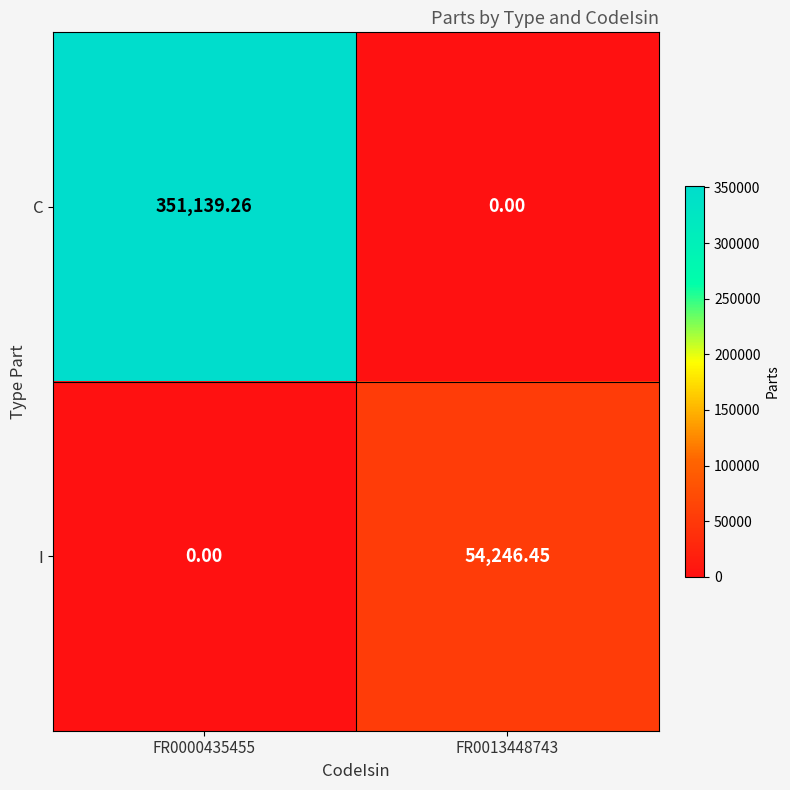

At FR0013448743, list the series in order from smallest to largest.

C, I